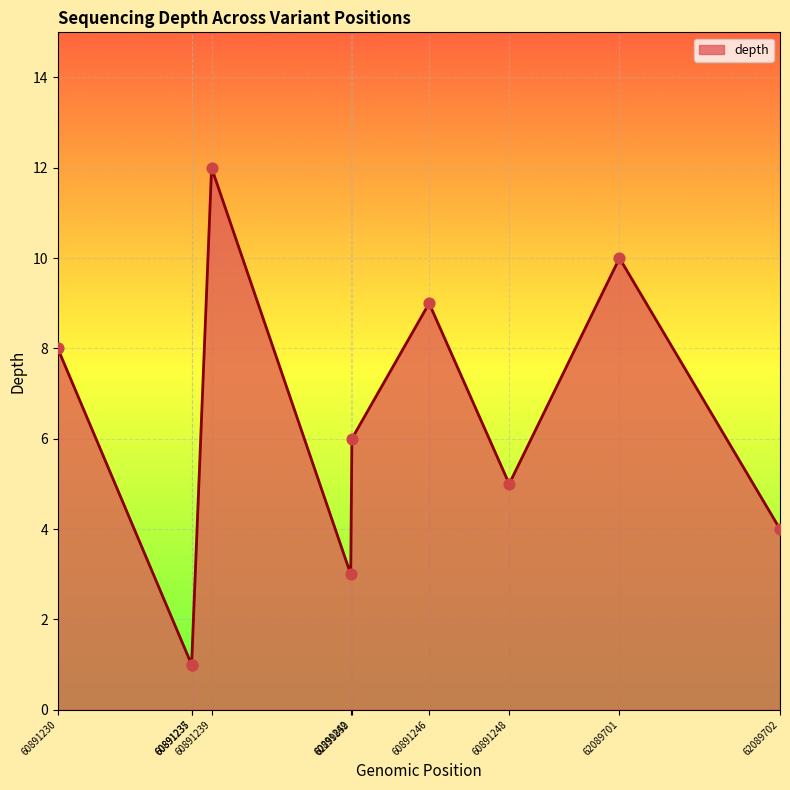

What is the change in value from 60891246 to 62089701?

+1